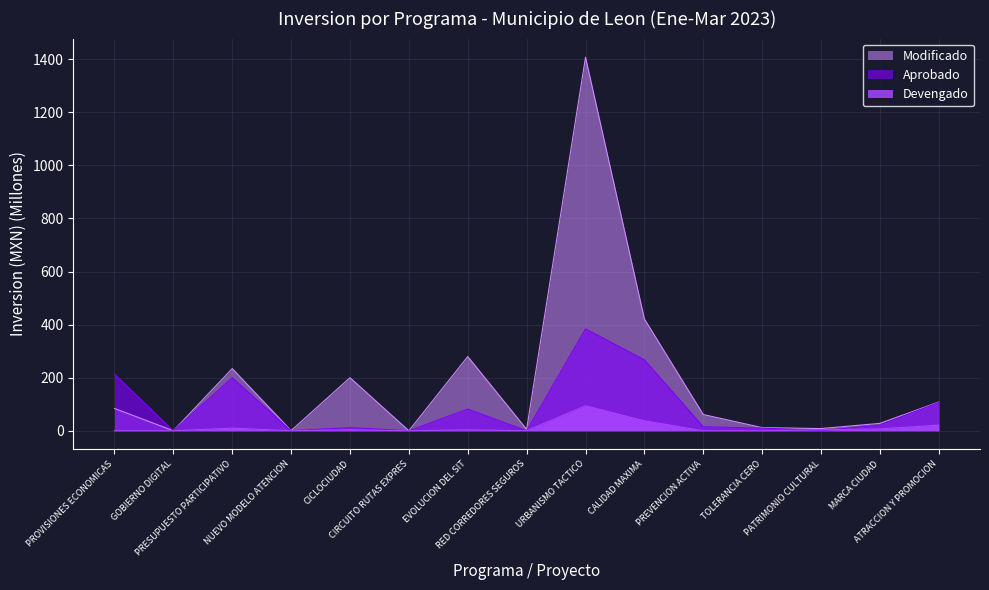

Does the chart have visible grid lines?

Yes